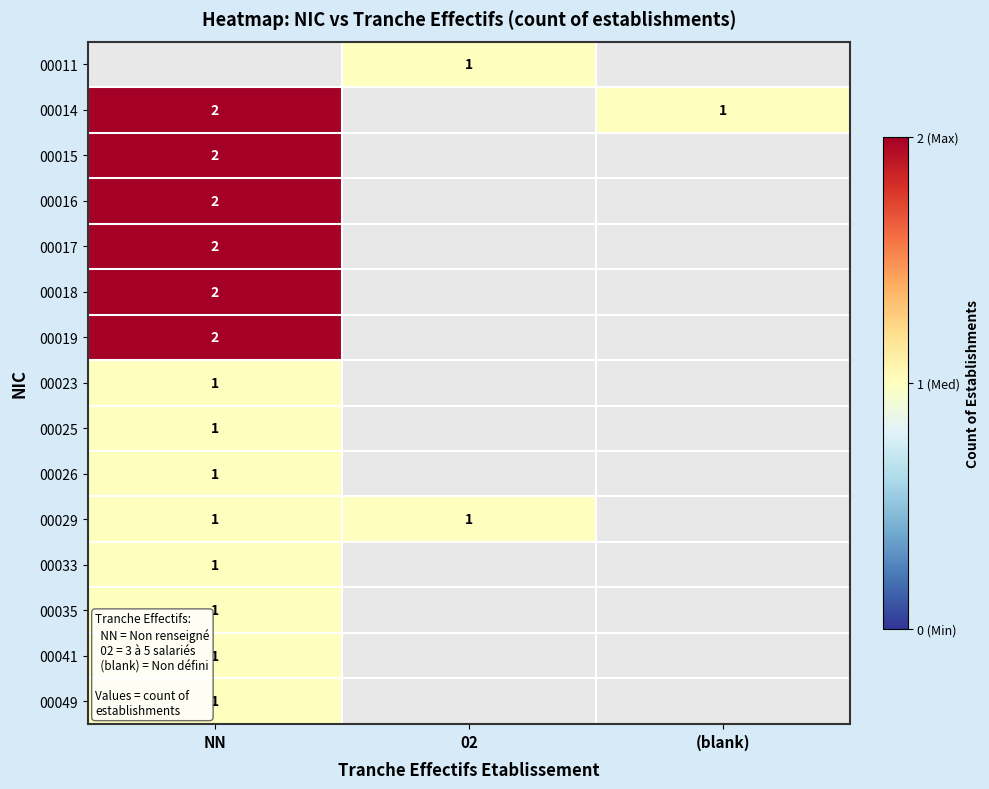

Is it true that 00035 equals 1 at NN?

True